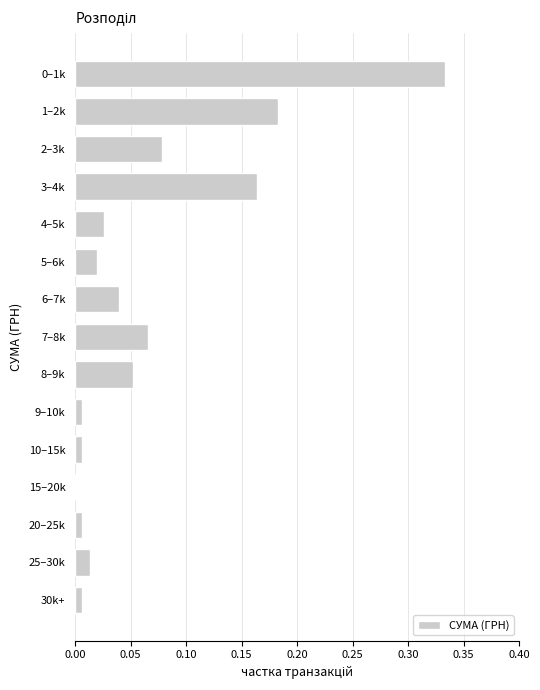

What is the sum of the values at 5–6k and 0–1k?

0.4